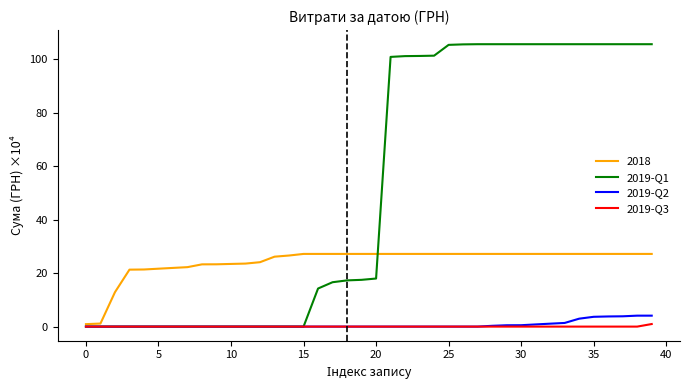

What is the highest value of the 2019-Q2 series?

4.1